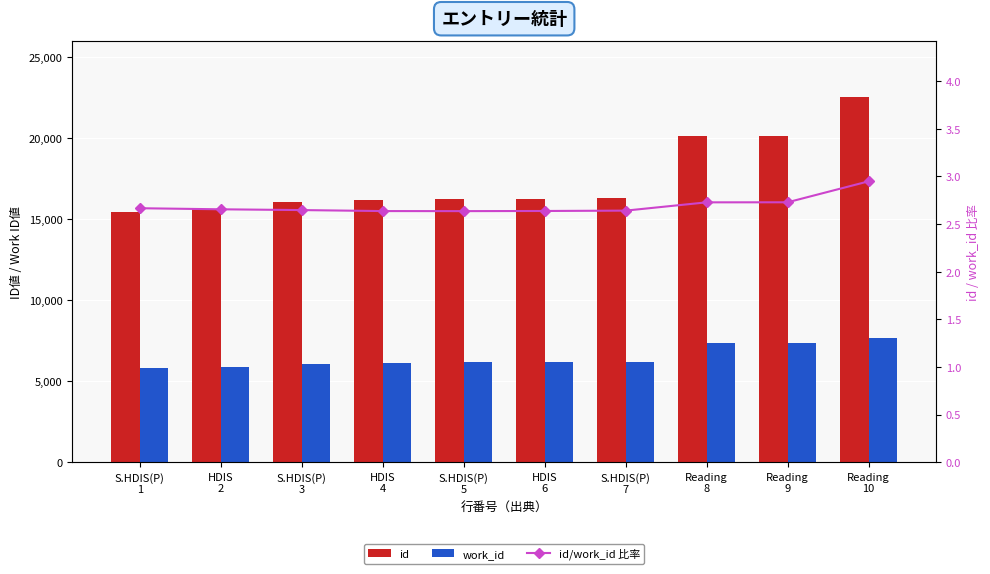

What is the label of the 6th bar from the right?

S.HDIS(P)
5